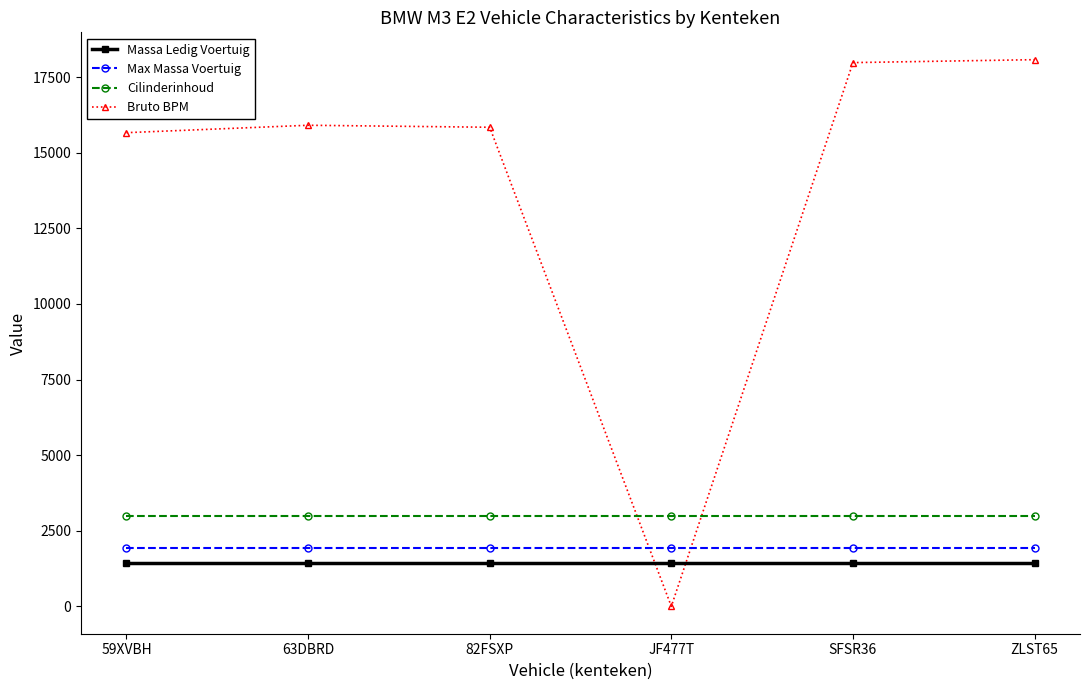

What is the greatest value displayed?

18078